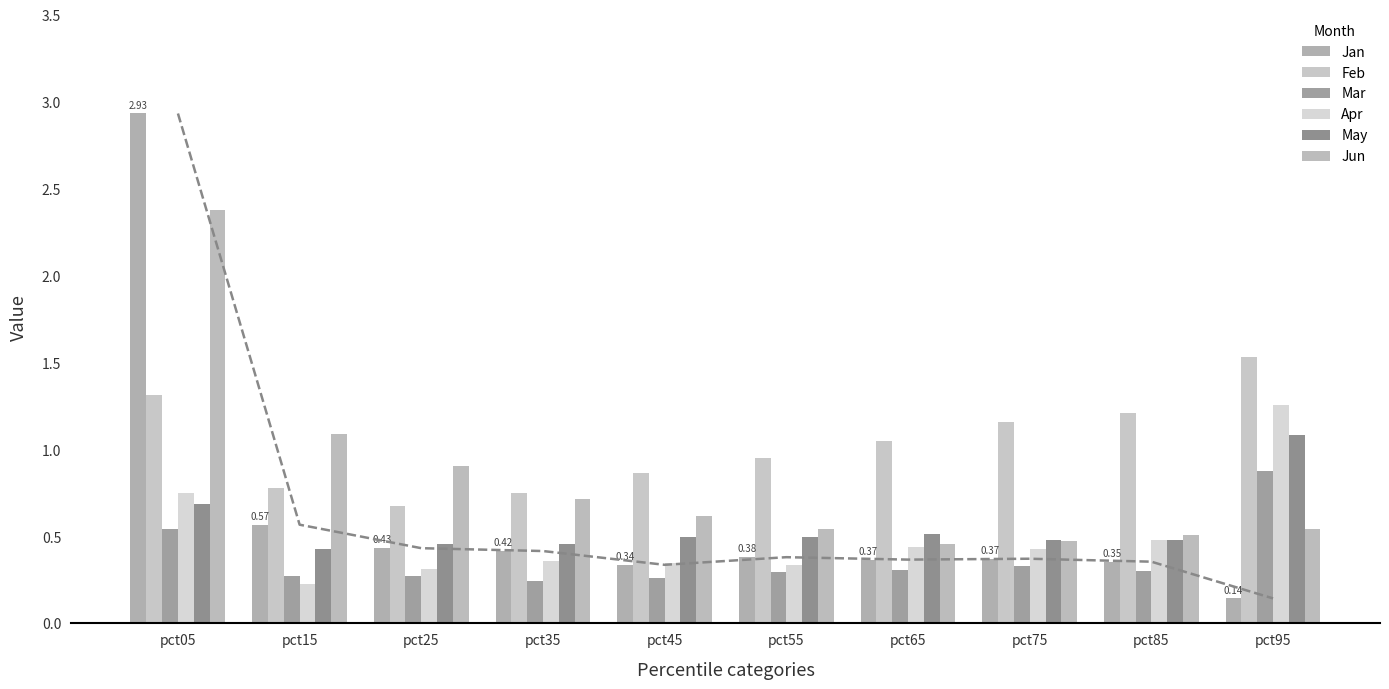

What is the sum of the Apr values at pct35 and pct25?

0.7